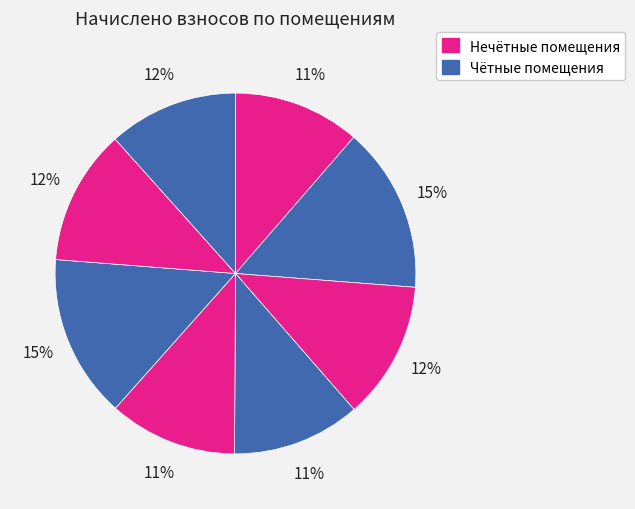

How many segments does this pie chart have?

8